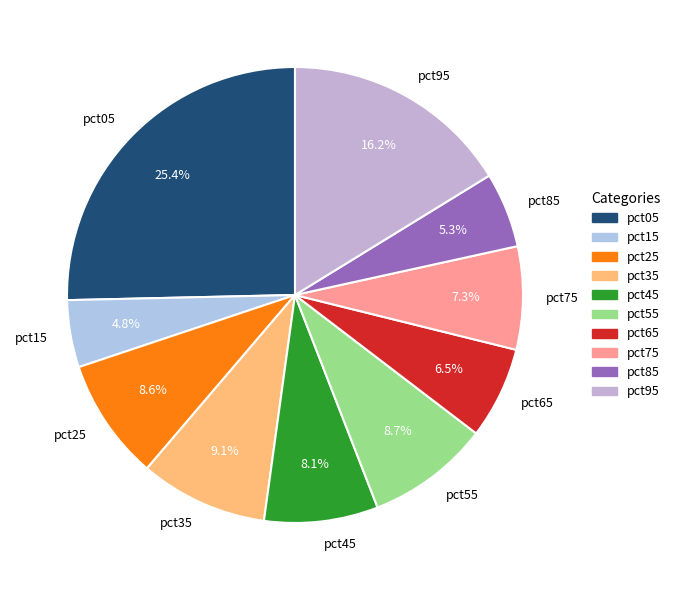

How many slices are in this pie chart?

10